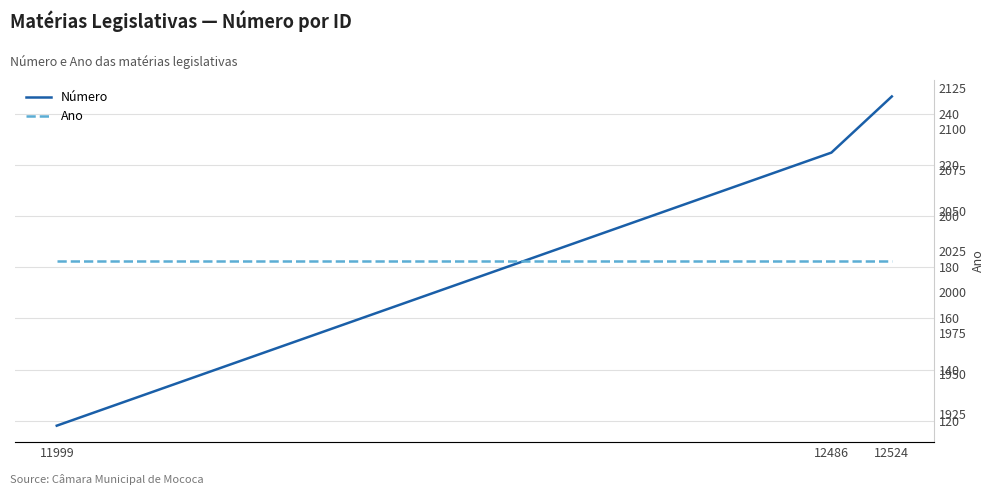

At 12524, list the series in order from largest to smallest.

Ano, Número